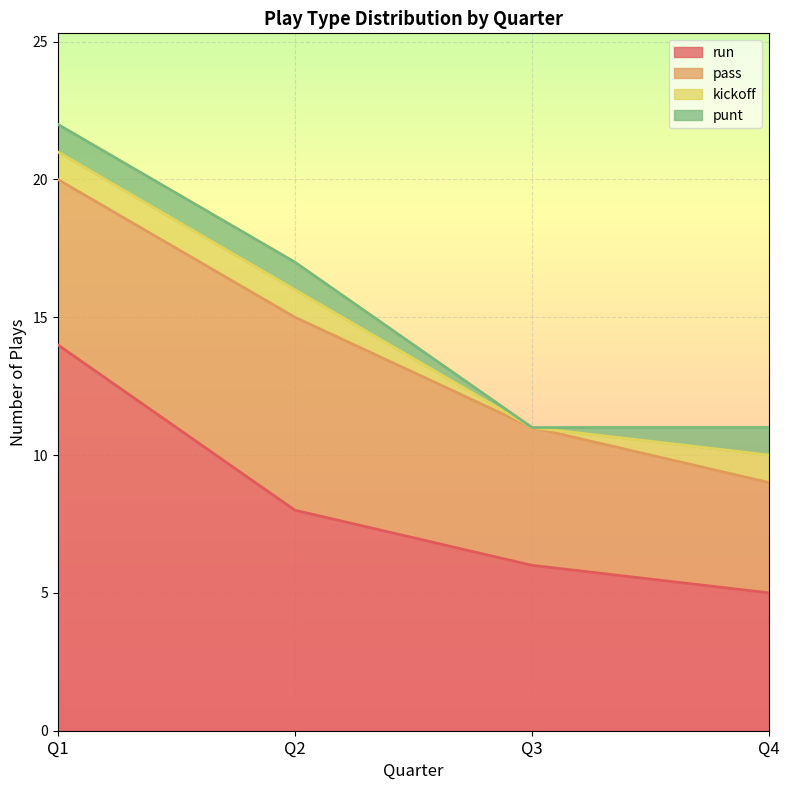

What is the greatest value displayed?

14